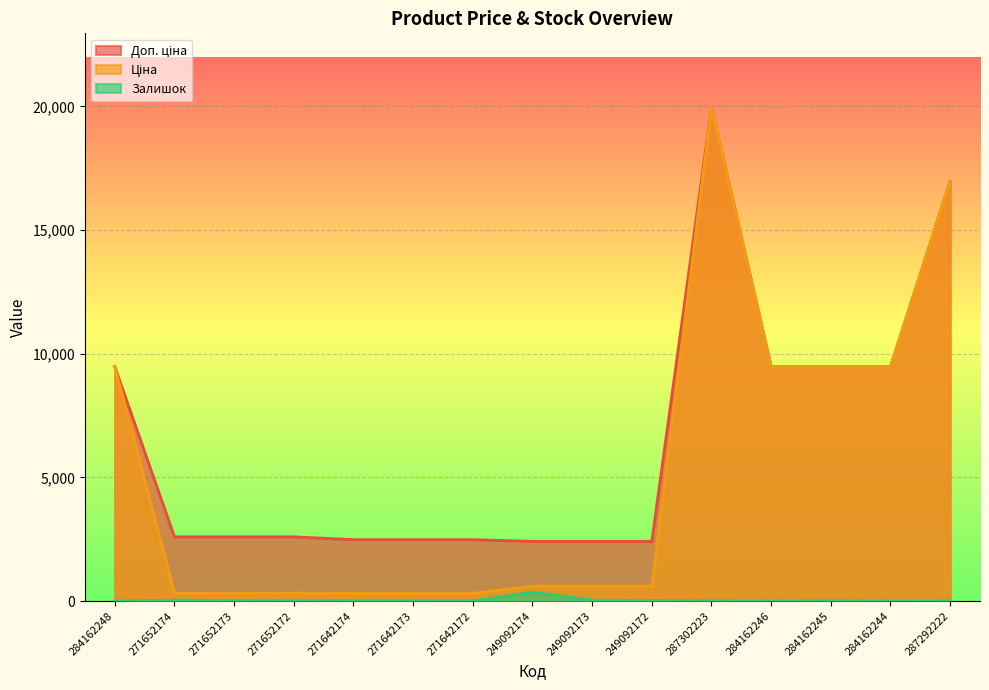

Which series has the largest range (max minus min)?

Ціна